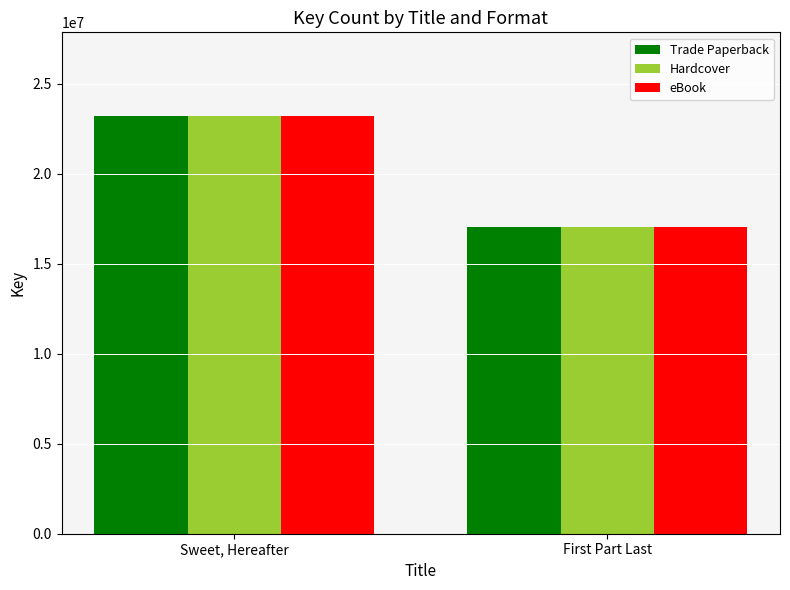

Is it true that eBook equals 23201886 at Sweet, Hereafter?

True